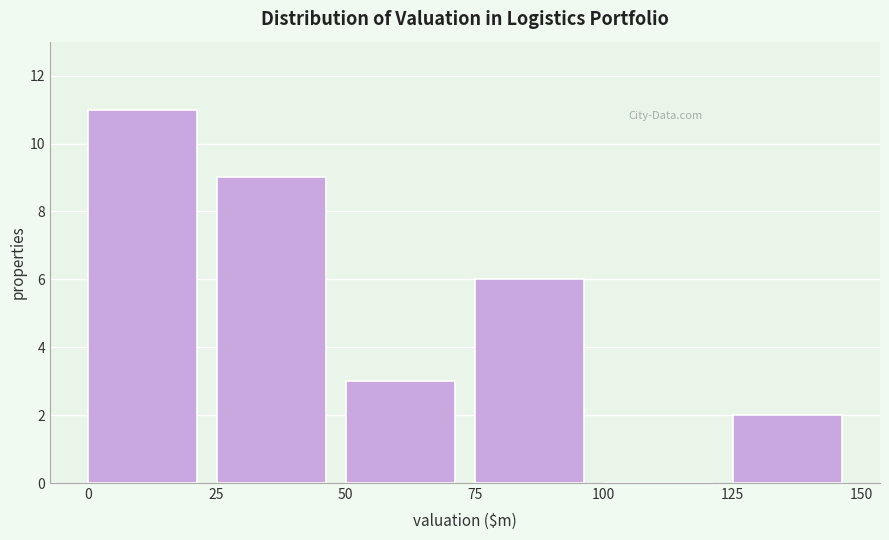

Reading left to right, list every bar in this chart as the range it spans on the x-axis followed by its height. The values are not printed on the chart, so give them approximately, as read against the axis.

0 to 25: 11
25 to 50: 9
50 to 75: 3
75 to 100: 6
100 to 125: 0
125 to 150: 2